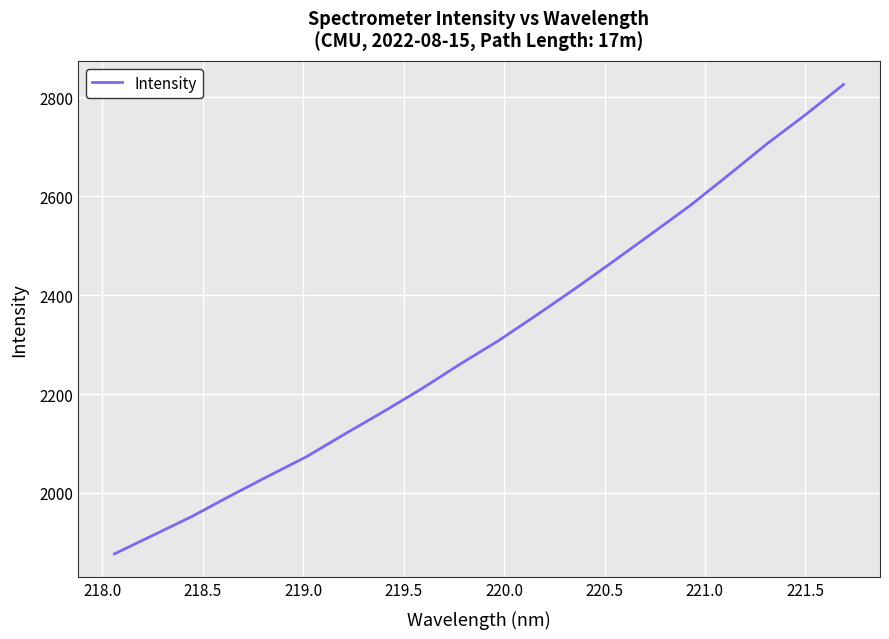

What is the difference between the maximum and minimum values?

949.4